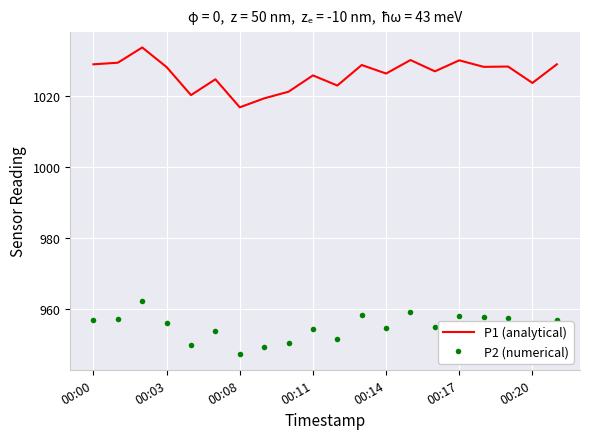

What is the difference between the maximum and minimum values in the P2 (numerical) series?

15.1